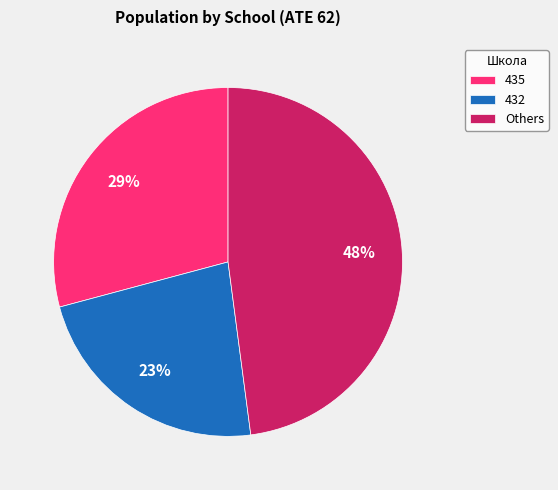

Combined, do Others and 435 account for over 50%?

Yes